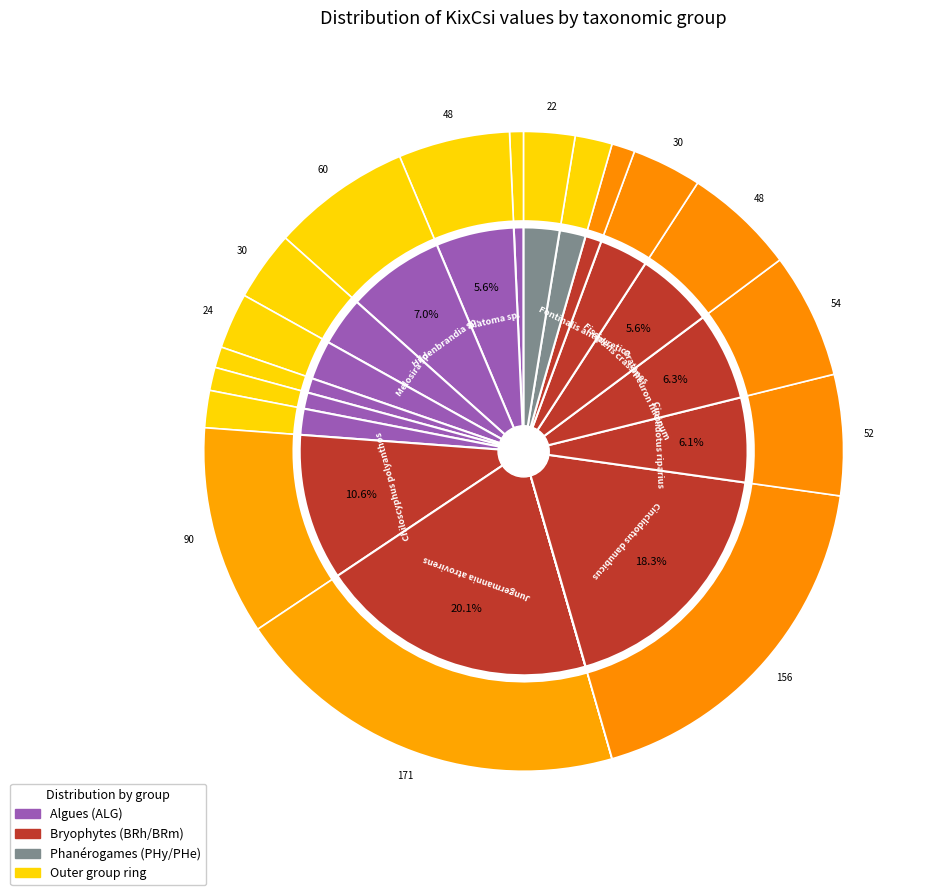

What percentage is the Fissidens crassipes slice, to the nearest percent?

6%